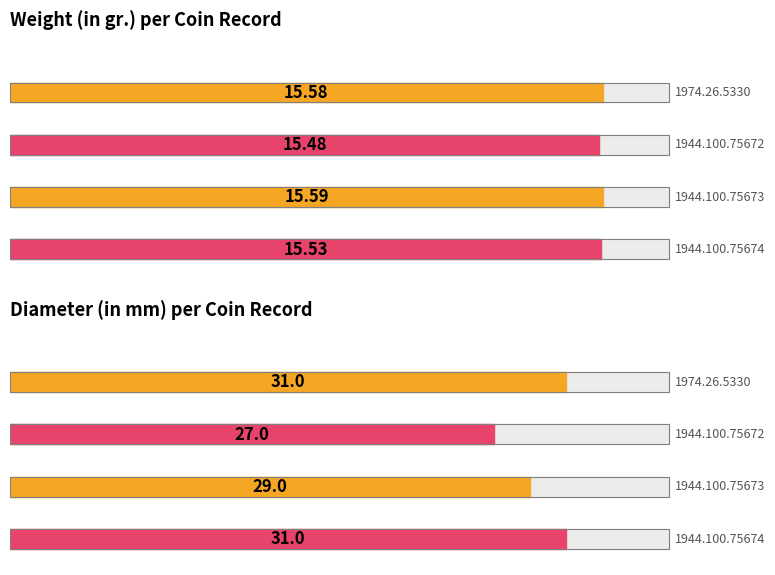

What position from the left is 1944.100.75673?

3